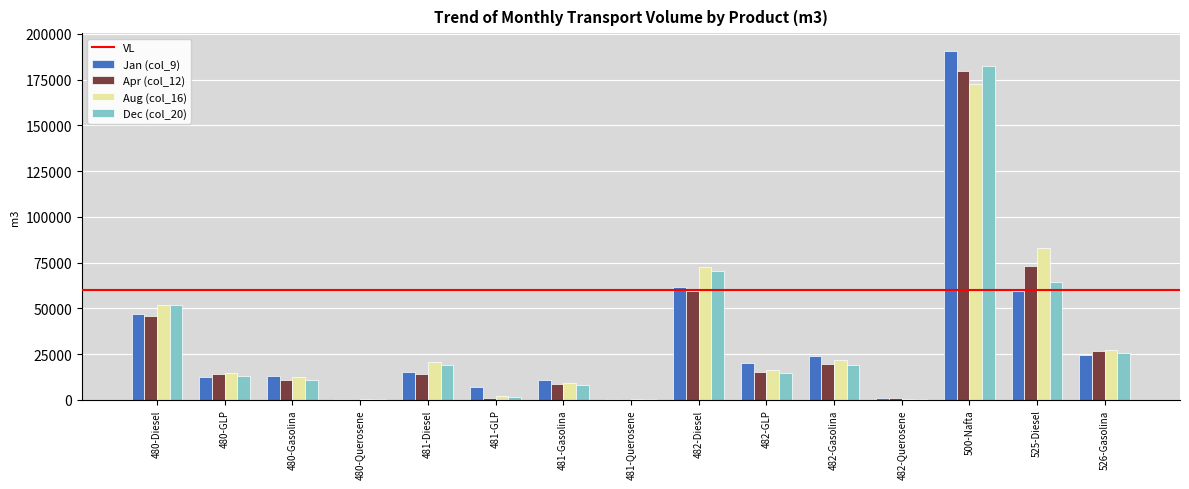

What is the maximum value shown in the chart?

190892